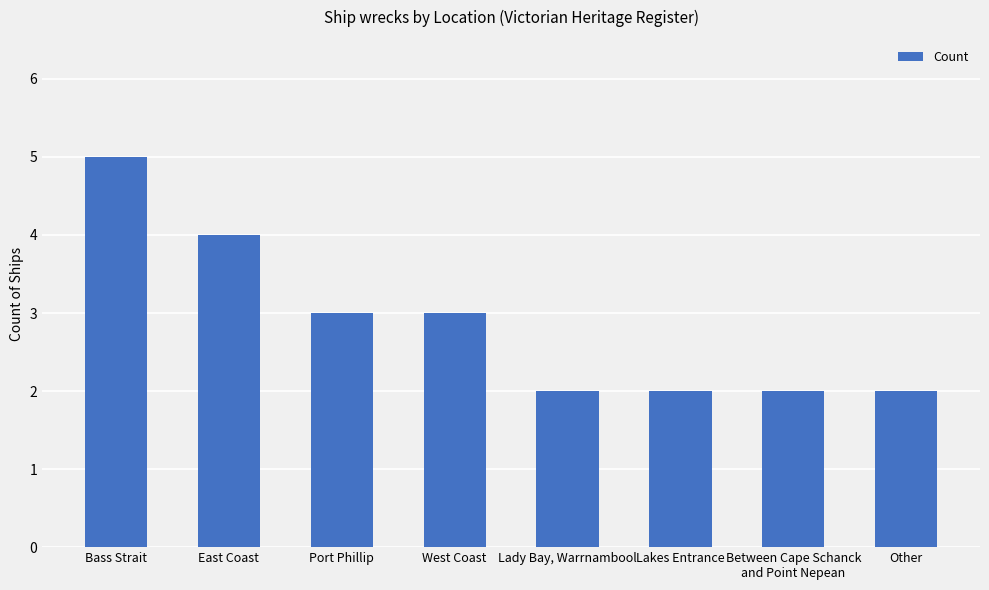

What is the average value?

3